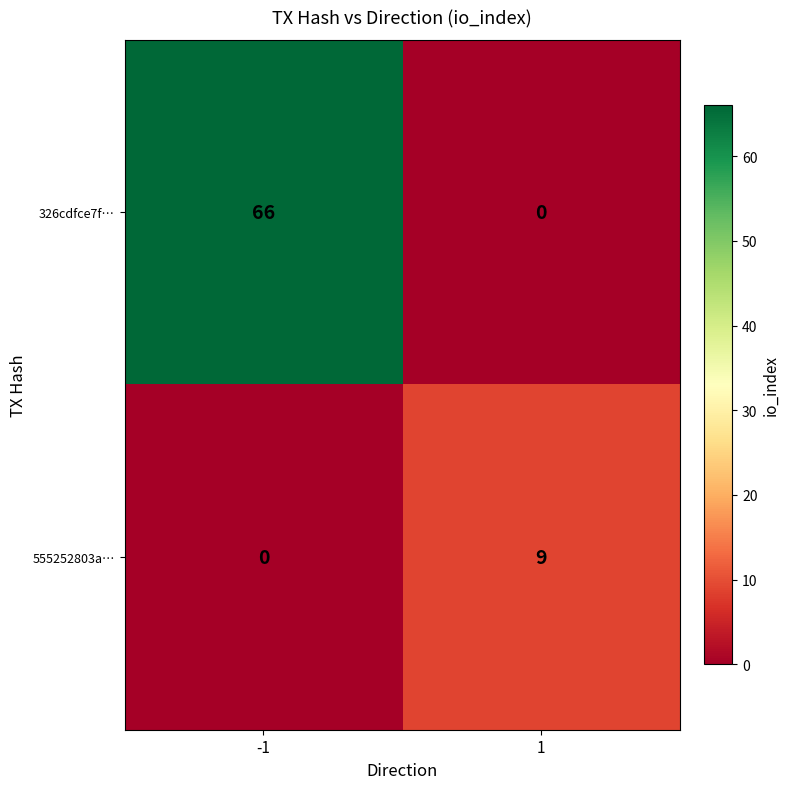

The 326cdfce7f… series shows 0 at 1. True or false?

True